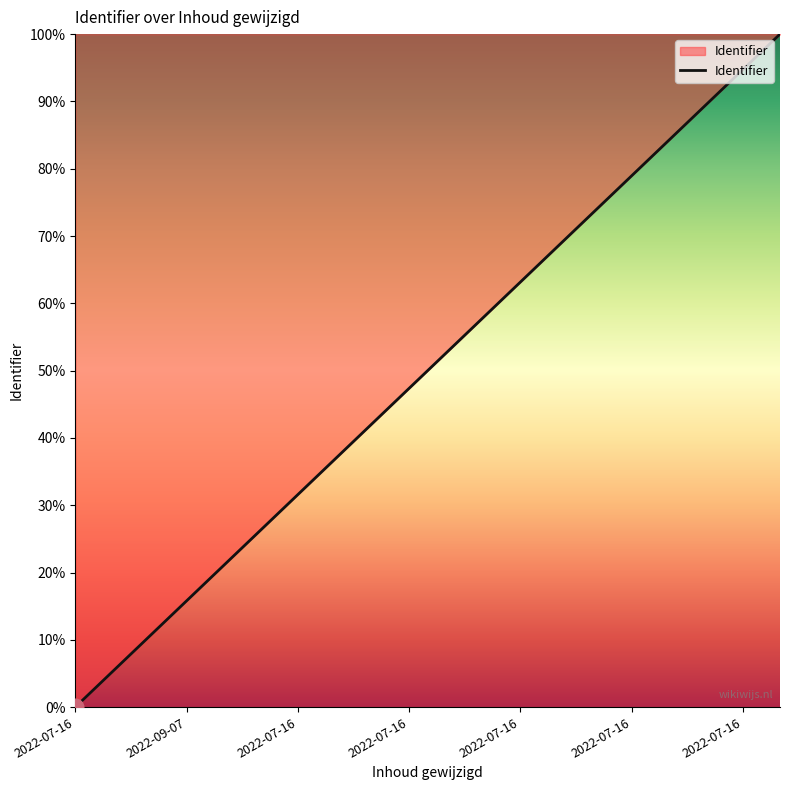

What is the greatest value displayed?

100.0